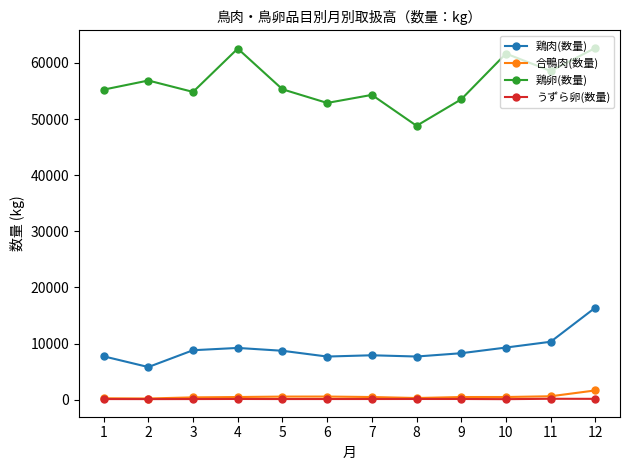

What is the difference between the maximum and minimum values in the 鶏卵(数量) series?

13876